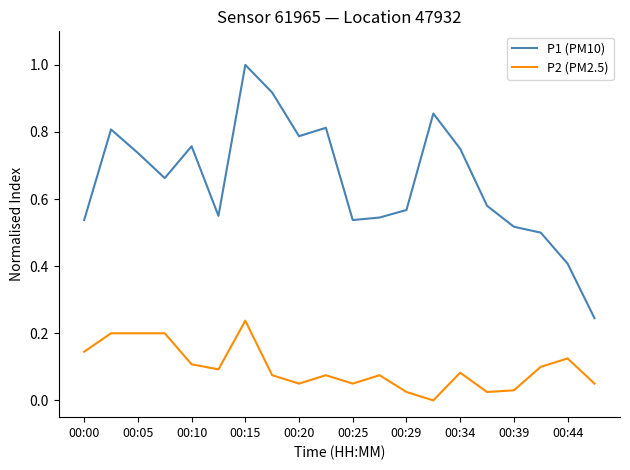

What are all the series names shown in the legend?

P1 (PM10), P2 (PM2.5)